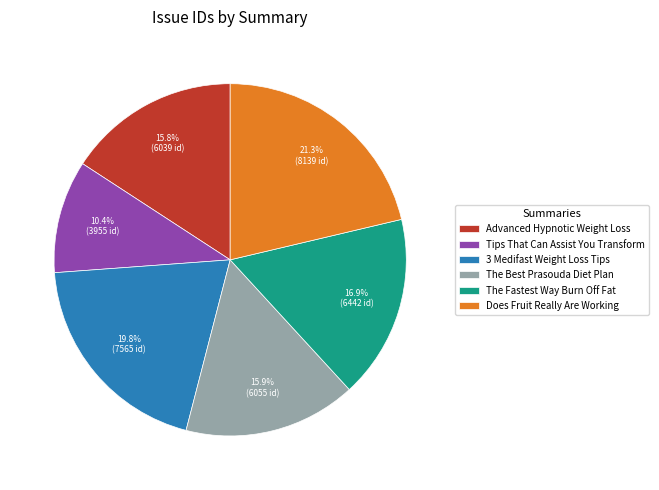

Do The Best Prasouda Diet Plan and Does Fruit Really Are Working together represent more than half of the pie?

No